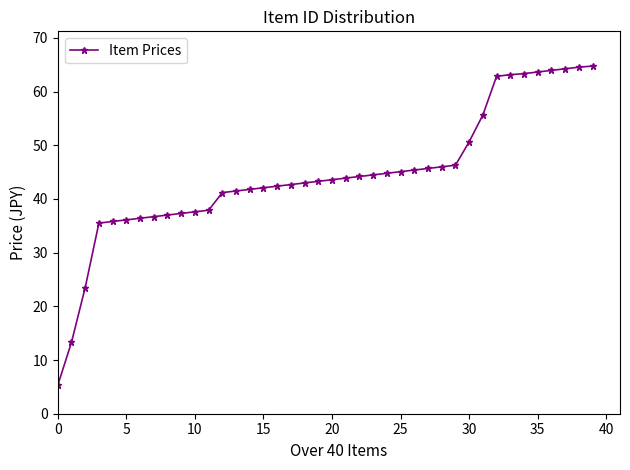

What is the difference between the second highest and second lowest values?

51.2